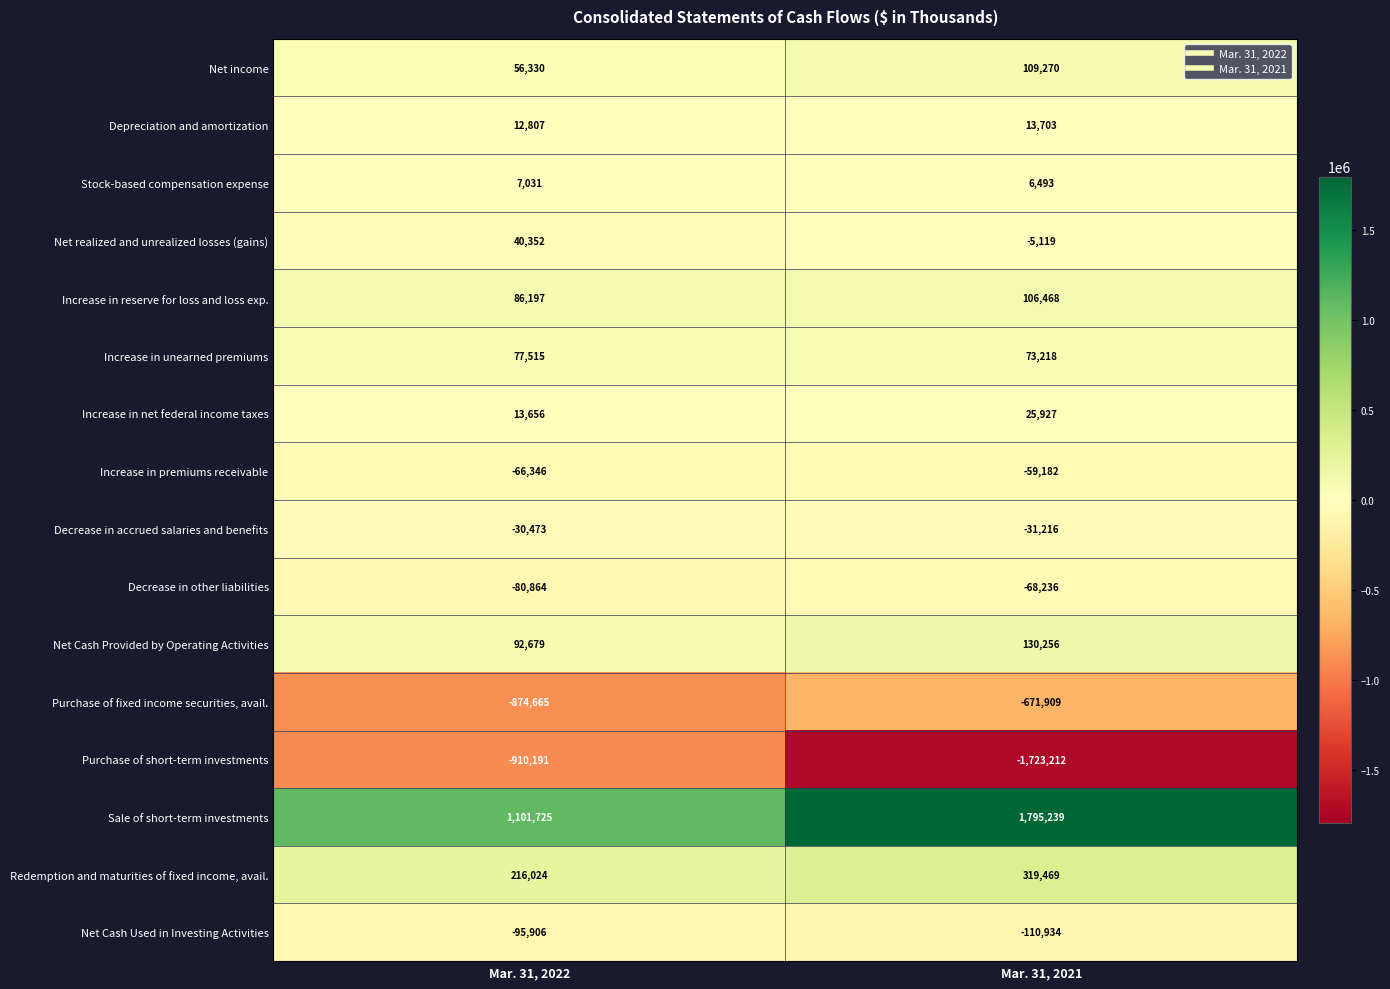

What is the average value of the Stock-based compensation expense series?

6762